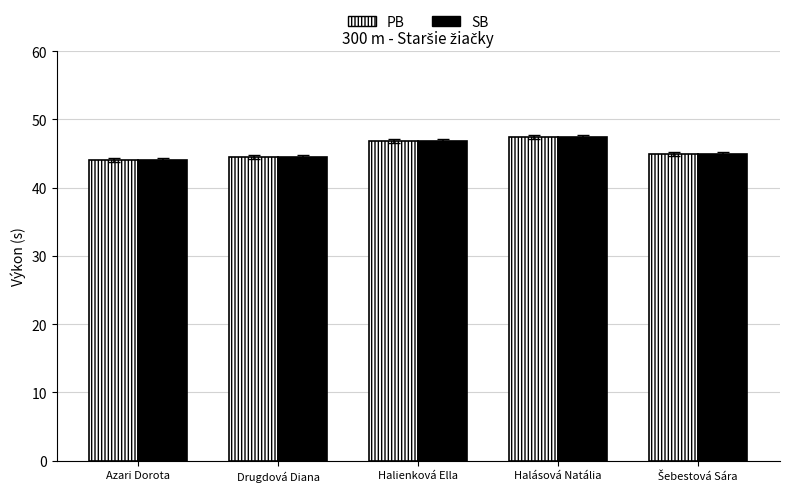

What is the sum of all SB values?

228.0